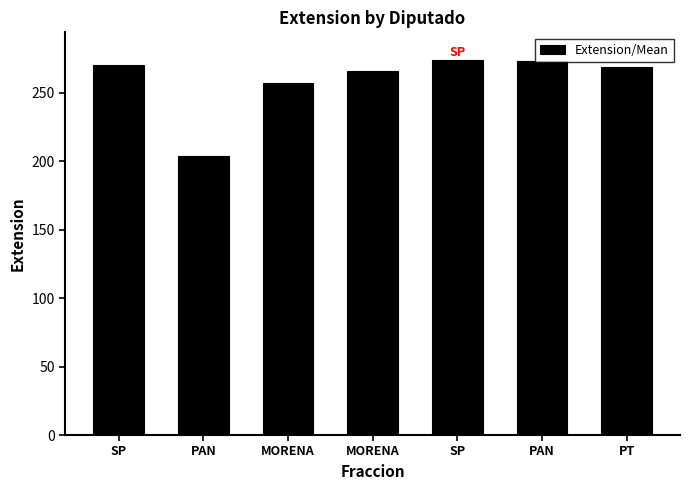

True or false: the data shows 61 at PAN.

False